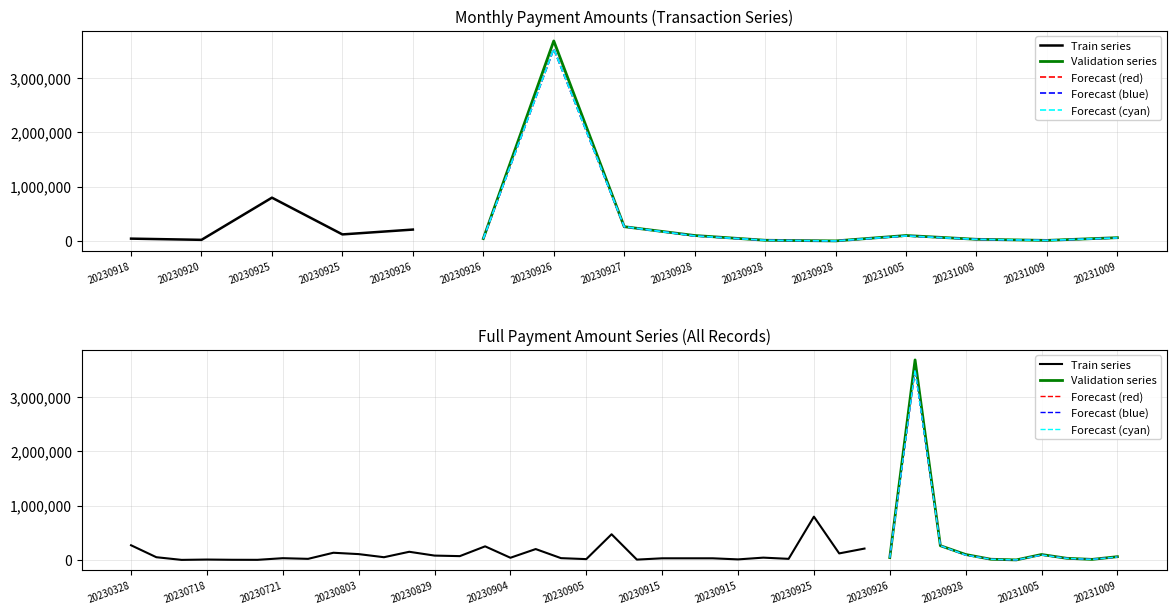

How many categories are shown in the chart?

40